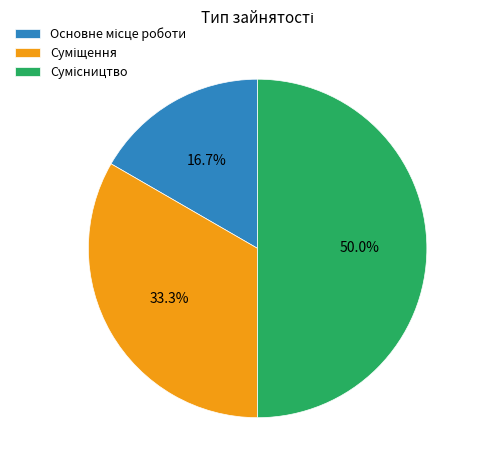

Does any single category account for the majority?

No